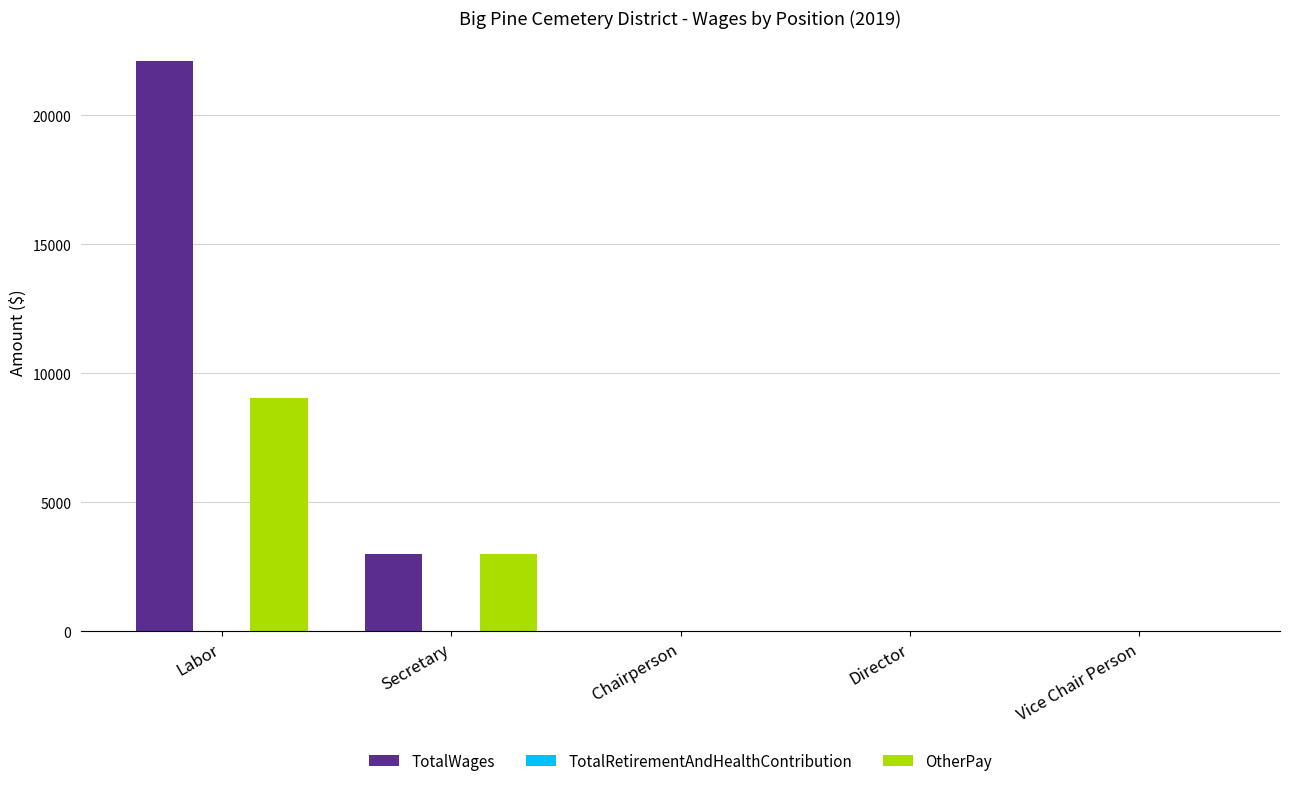

Count the number of categories in the chart.

5